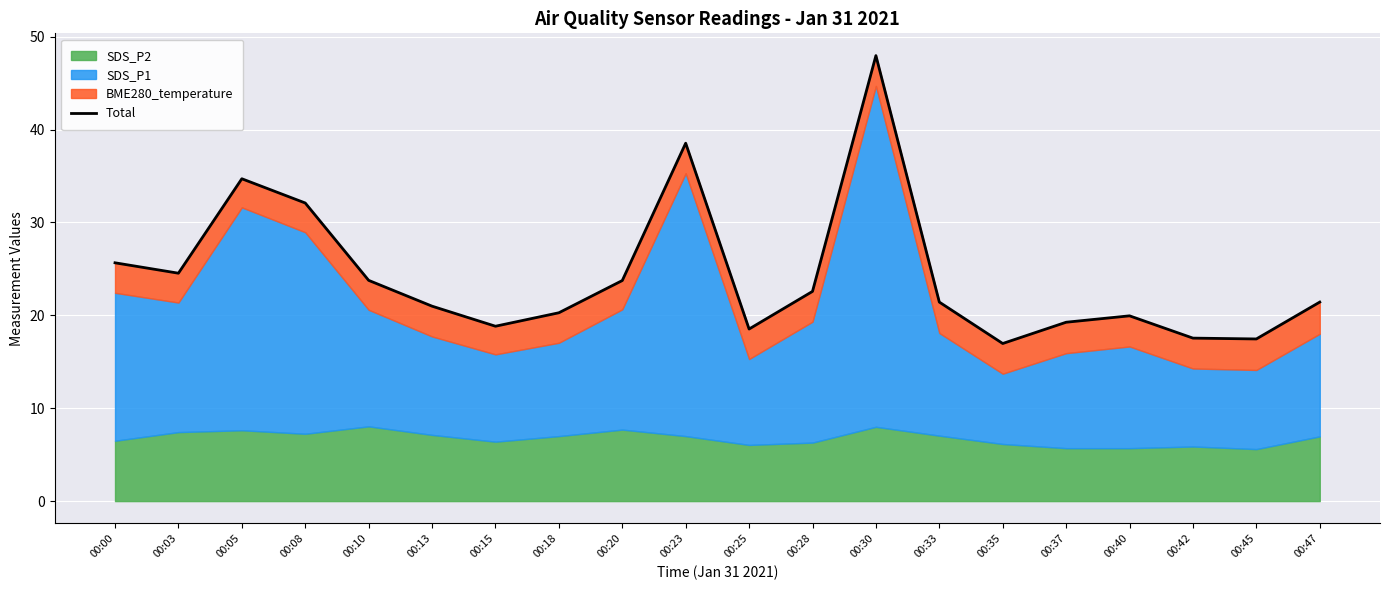

What is the greatest value displayed?

48.0